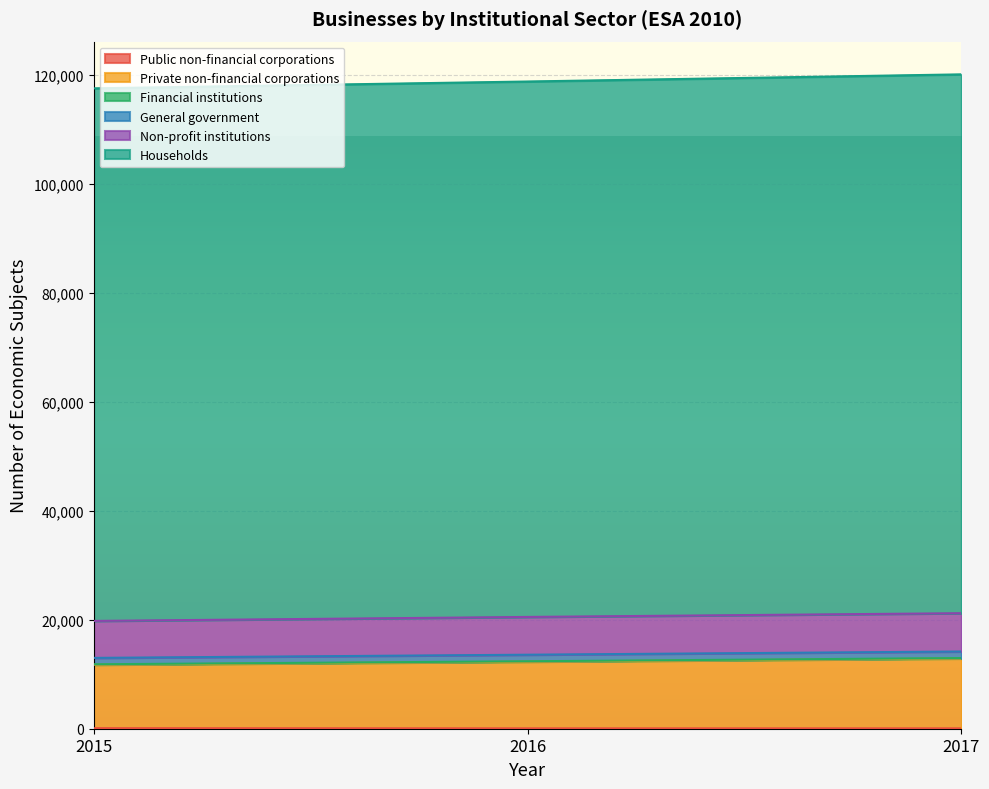

At how many categories does at least one series exceed 3983?

3